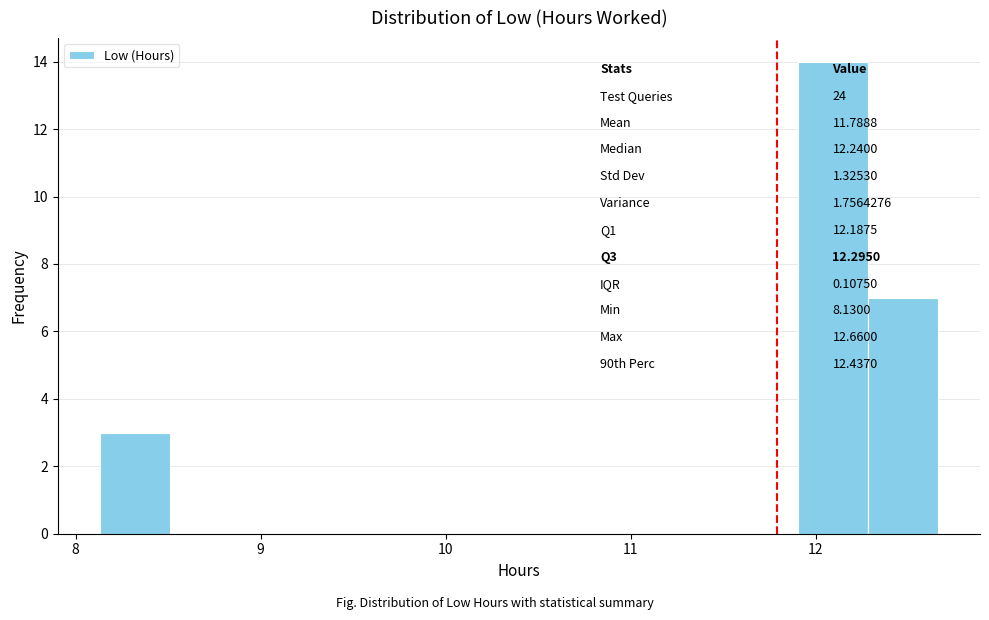

Around what value on the x-axis is the tallest bar? Give the approximate position of its centre, as read against the axis.

12.1